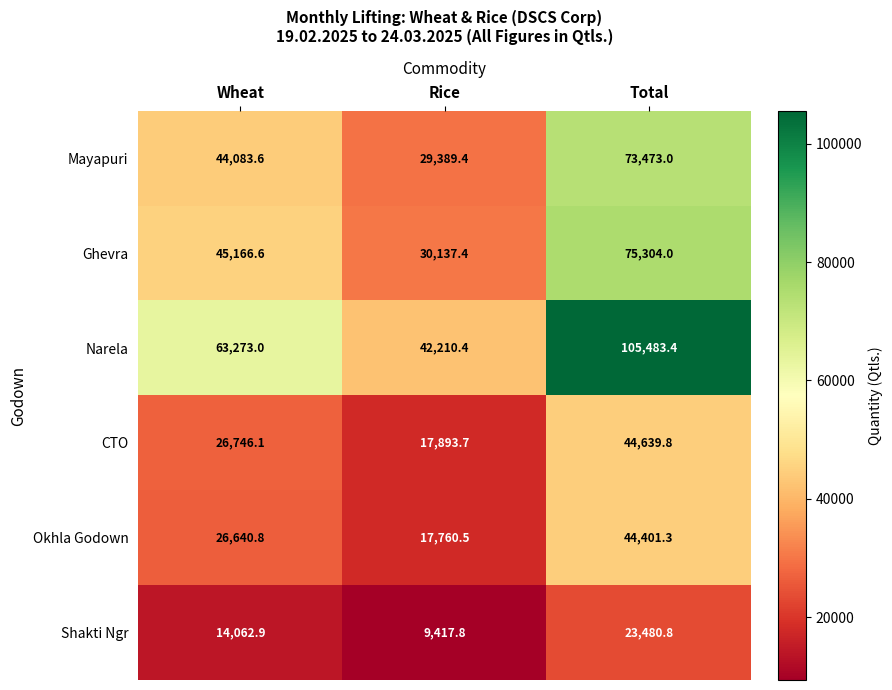

Where is Okhla Godown nearest to the value 31080?

Wheat